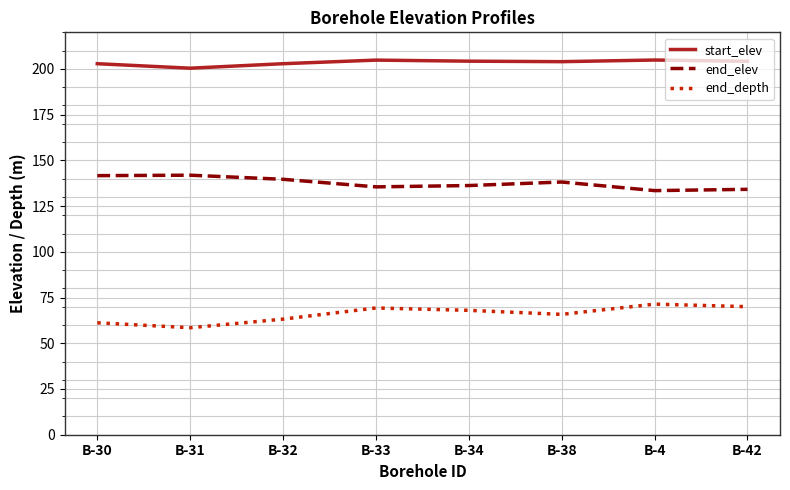

Which series has the widest spread of values?

end_depth